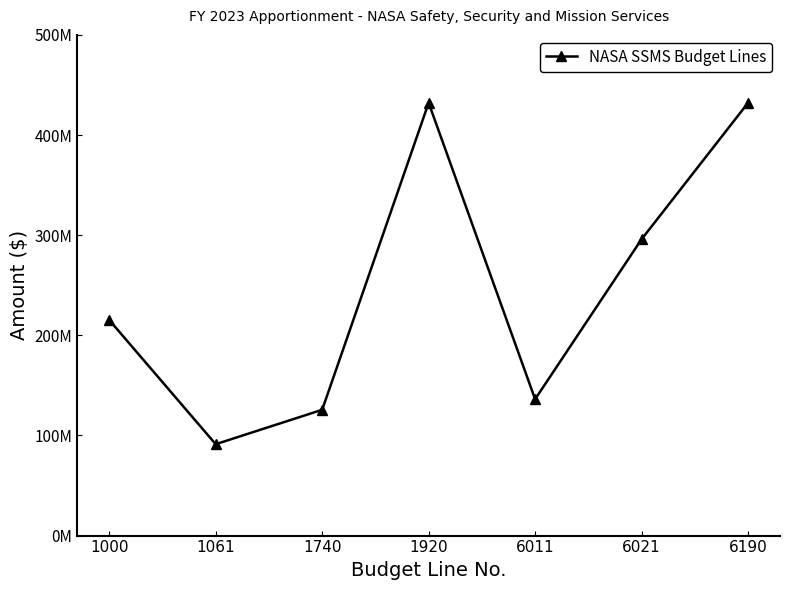

Where is the first local maximum?

1920